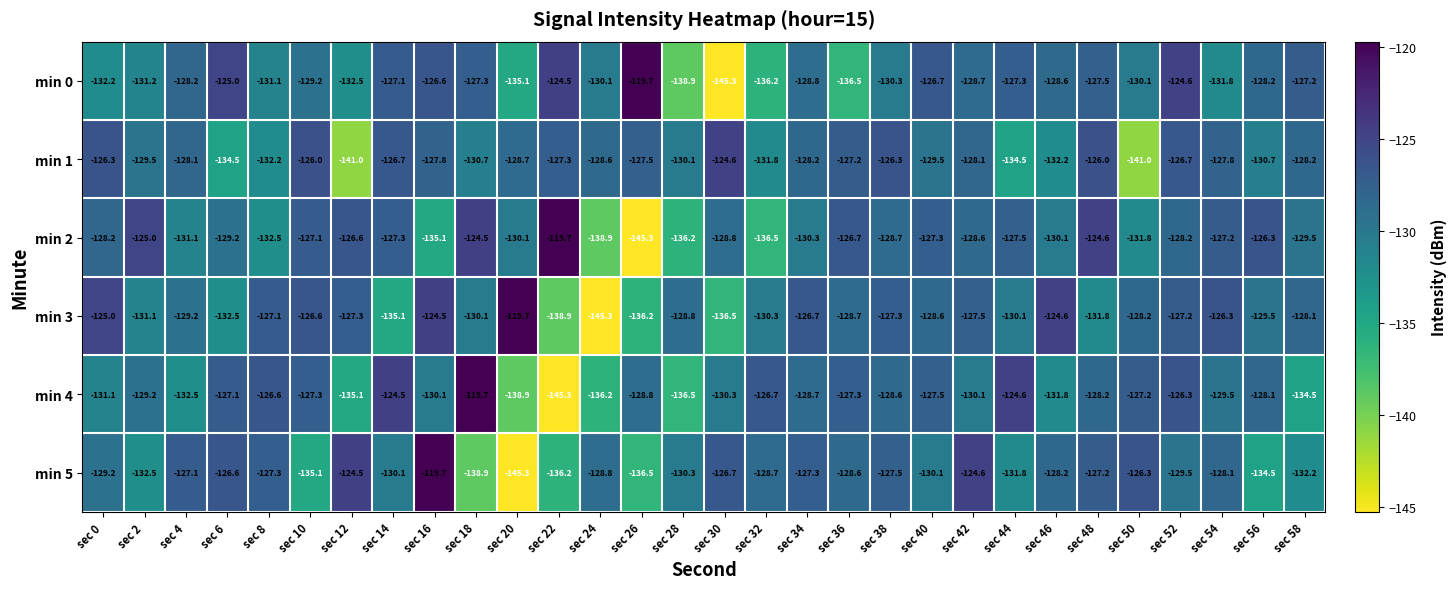

At sec 58, list the series in order from smallest to largest.

min 4, min 5, min 2, min 1, min 3, min 0